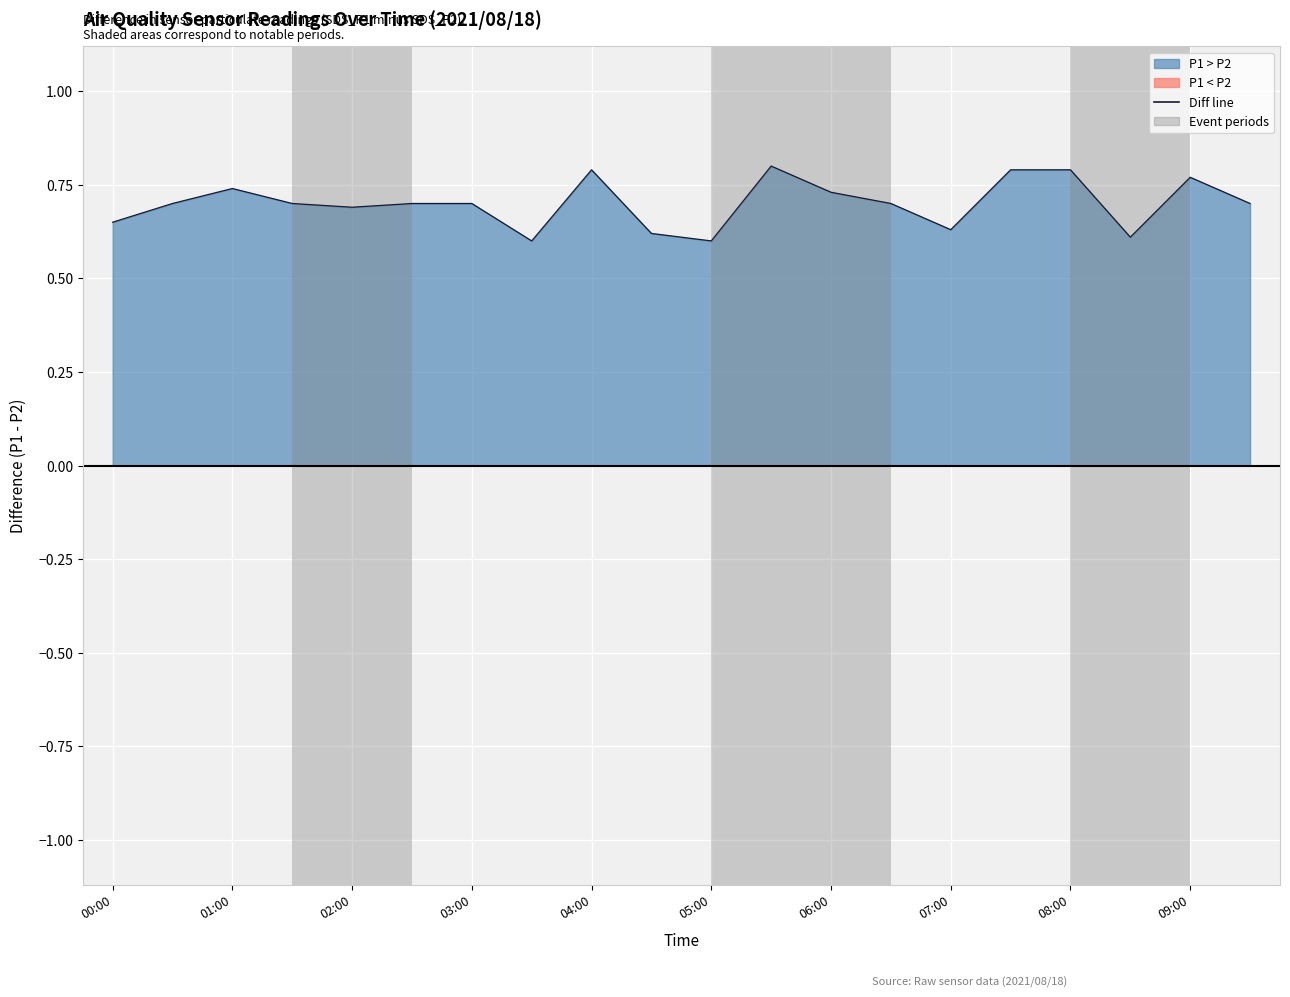

Reading left to right, list all the values displayed in this chart.

0.6	0.7	0.7	0.7	0.7	0.7	0.7	0.6	0.8	0.6	0.6	0.8	0.7	0.7	0.6	0.8	0.8	0.6	0.8	0.7